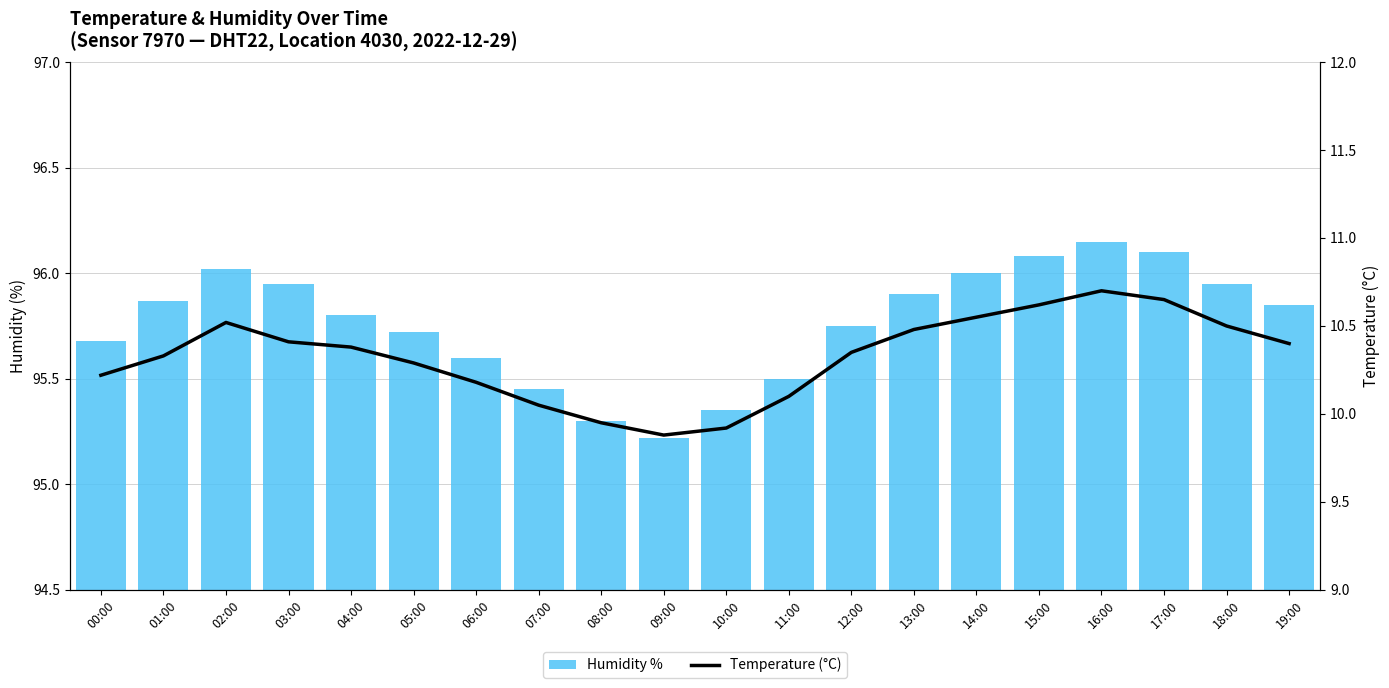

What is the value of the Temperature (°C) bar at the 16th from the left?

10.6